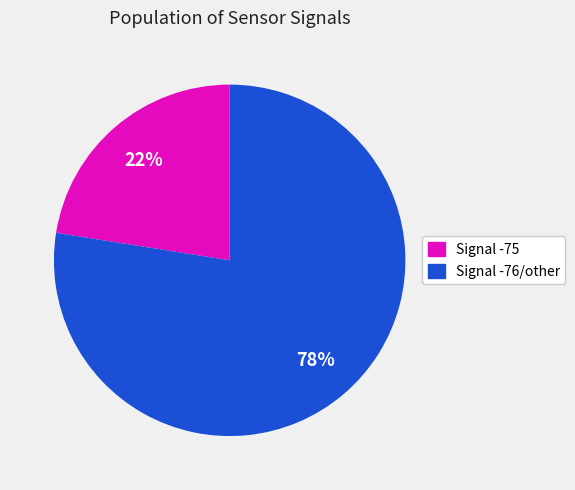

What is the largest slice in the pie chart?

Signal -76/other